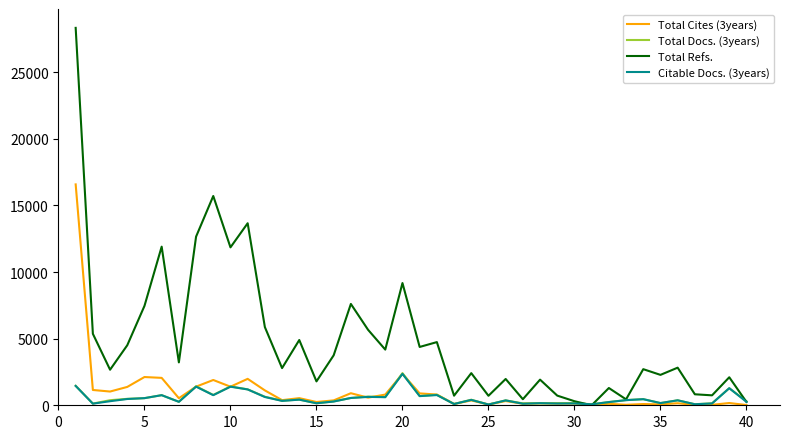

Which series has the largest range (max minus min)?

Total Refs.